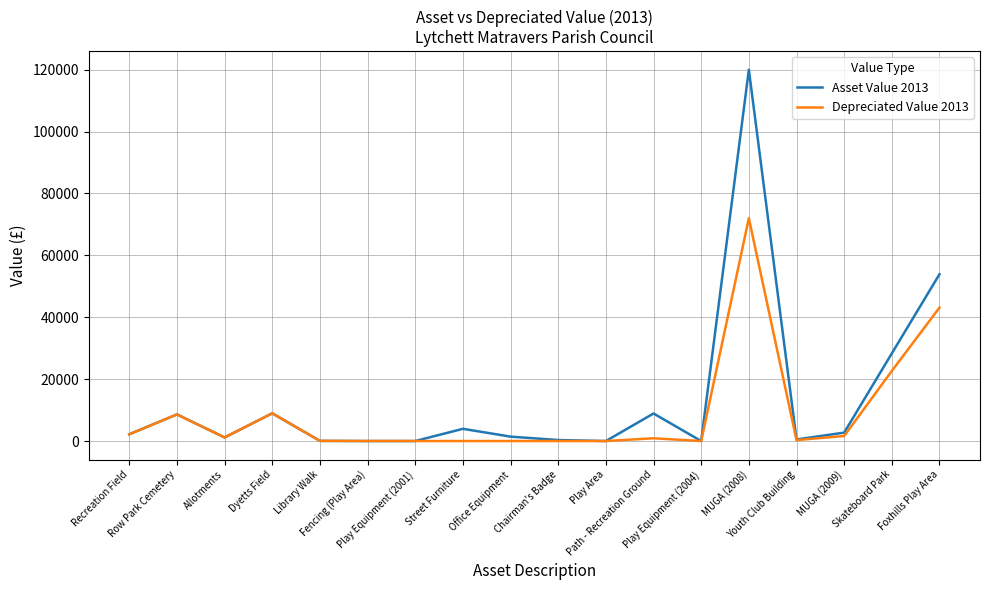

At which label is Asset Value 2013 closest to 59995?

Foxhills Play Area